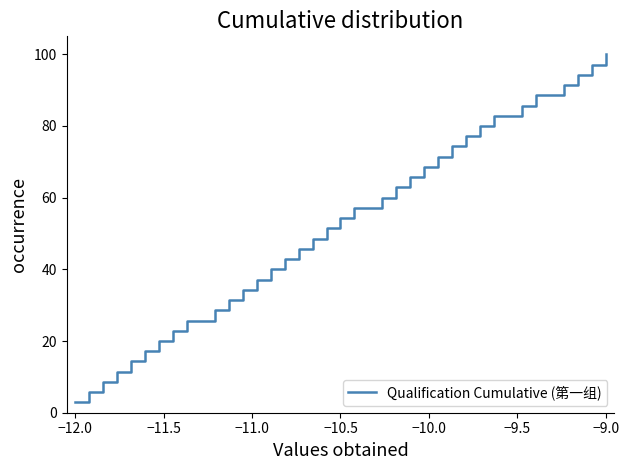

What is the difference between the maximum and minimum values?

97.1